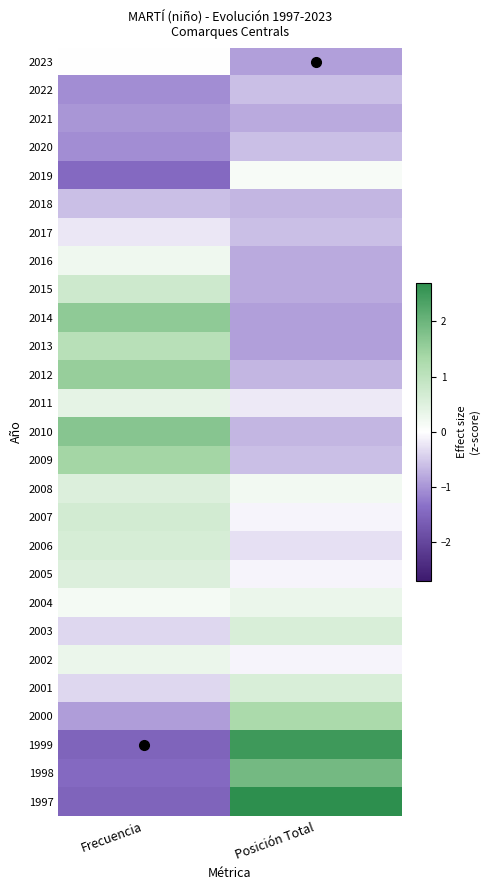

List the series in order of their peak value, highest first.

1997, 1999, 1998, 2010, 2014, 2012, 2009, 2000, 2013, 2015, 2007, 2006, 2003, 2001, 2008, 2005, 2011, 2002, 2004, 2016, 2019, 2023, 2017, 2022, 2020, 2018, 2021